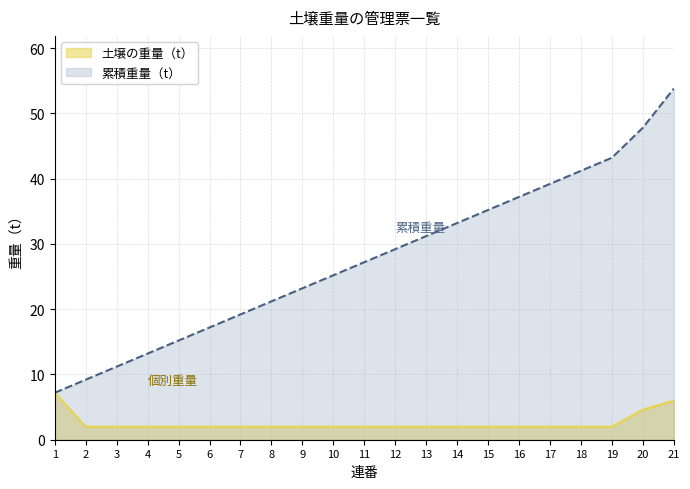

True or false: 土壌の重量（t） has more than 0 interior local peaks.

False